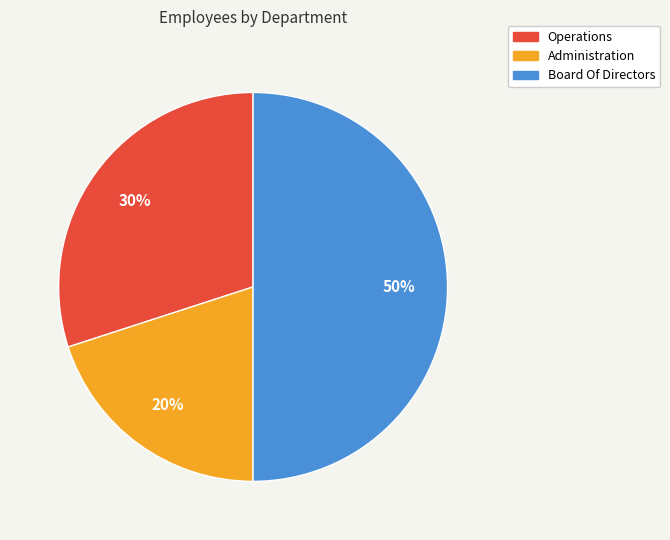

What percentage is the Operations slice, to the nearest percent?

30%